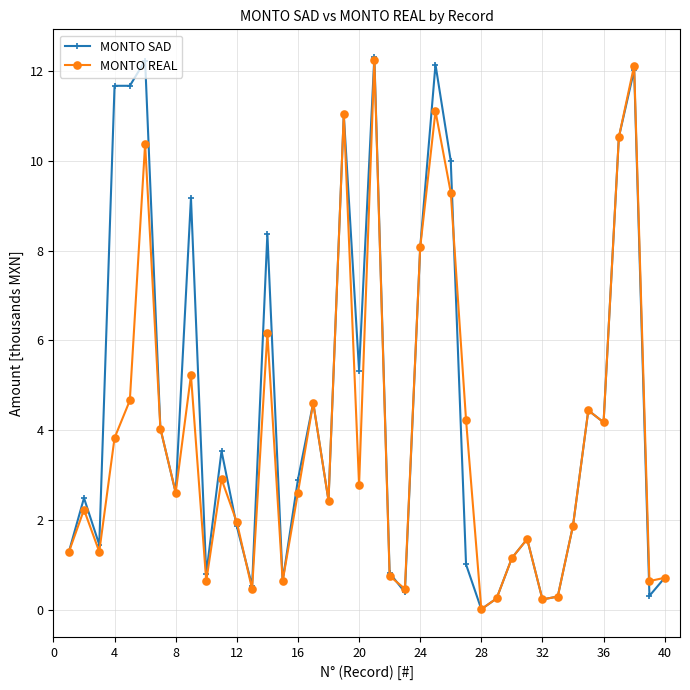

Which series has the largest total across all categories?

MONTO SAD